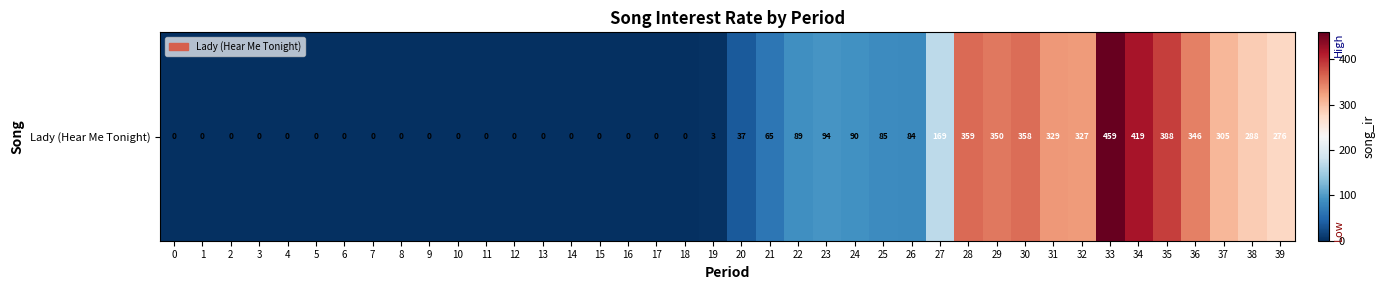

True or false: the data shows 0.0 at 8.

True